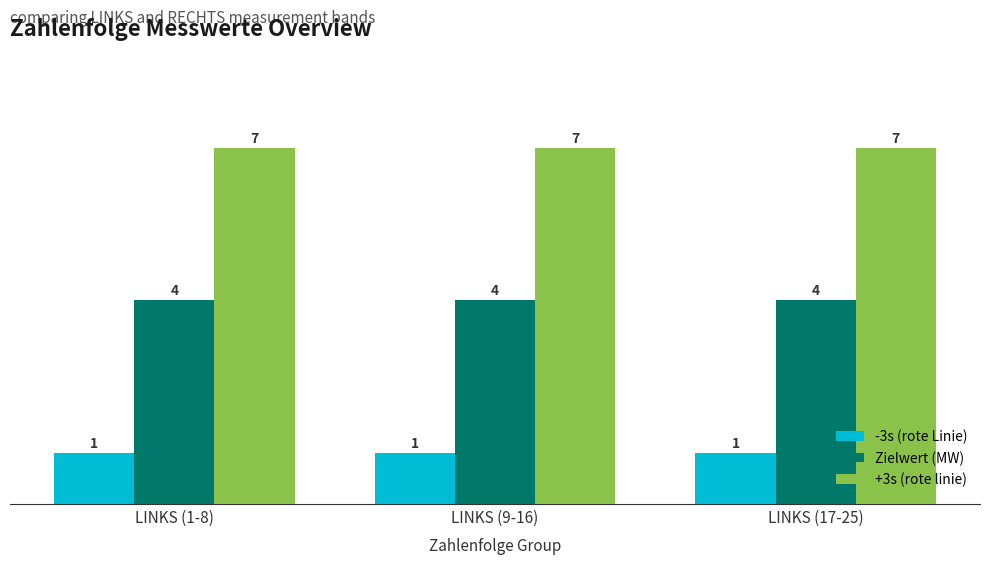

Is the value of +3s (rote linie) at LINKS (1-8) greater than the value of Zielwert (MW) at LINKS (17-25)?

Yes